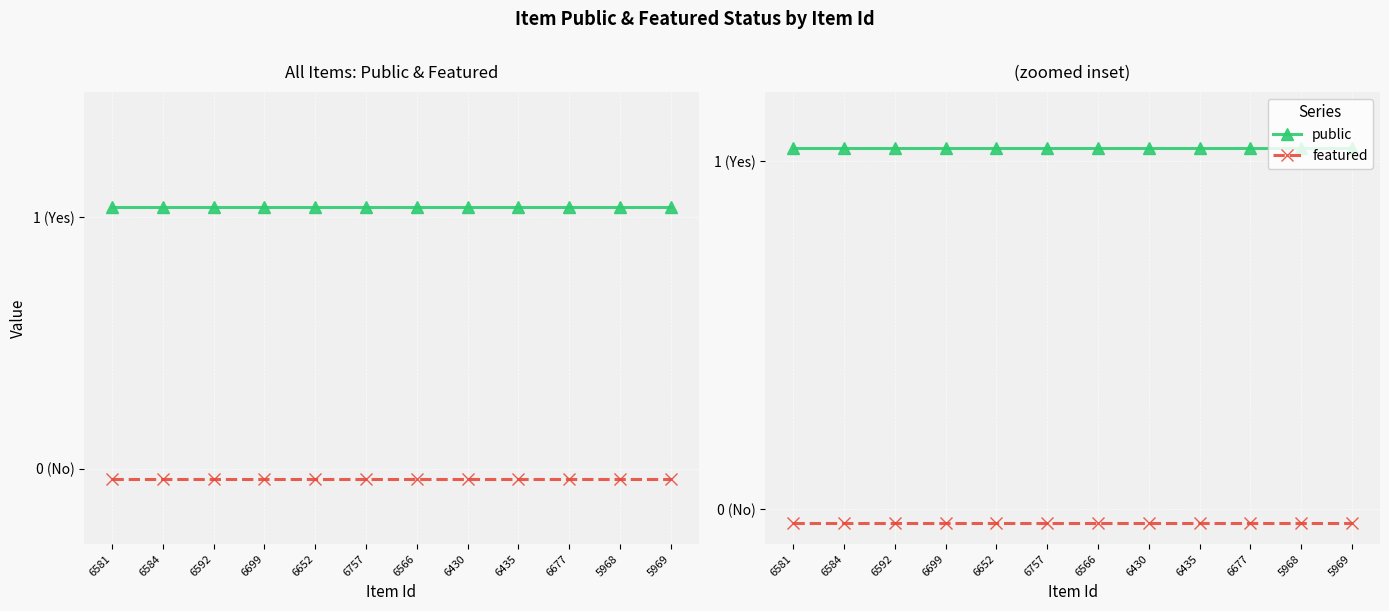

Reading right to left, transcribe all the data shown in this chart.

public: 5969=1.0	5968=1.0	6677=1.0	6435=1.0	6430=1.0	6566=1.0	6757=1.0	6652=1.0	6699=1.0	6592=1.0	6584=1.0	6581=1.0
featured: 5969=-0.0	5968=-0.0	6677=-0.0	6435=-0.0	6430=-0.0	6566=-0.0	6757=-0.0	6652=-0.0	6699=-0.0	6592=-0.0	6584=-0.0	6581=-0.0